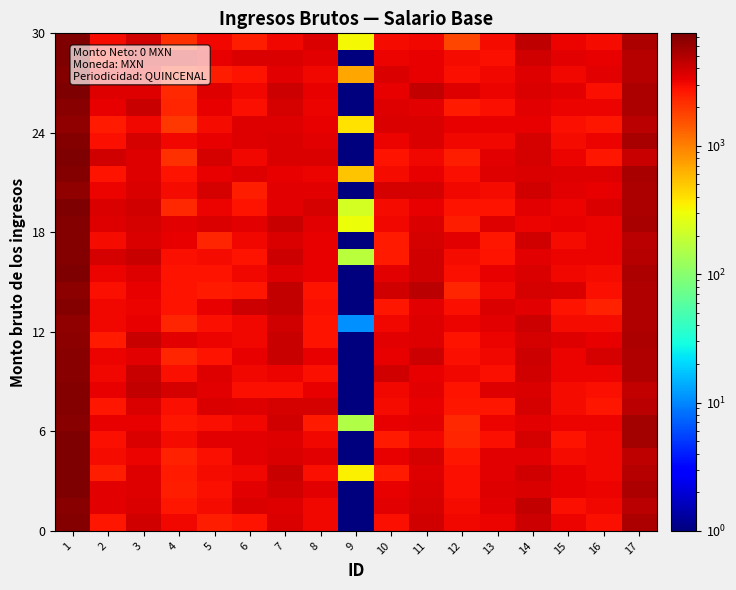

What is the spread (max minus min) of values at 2?

1350.2